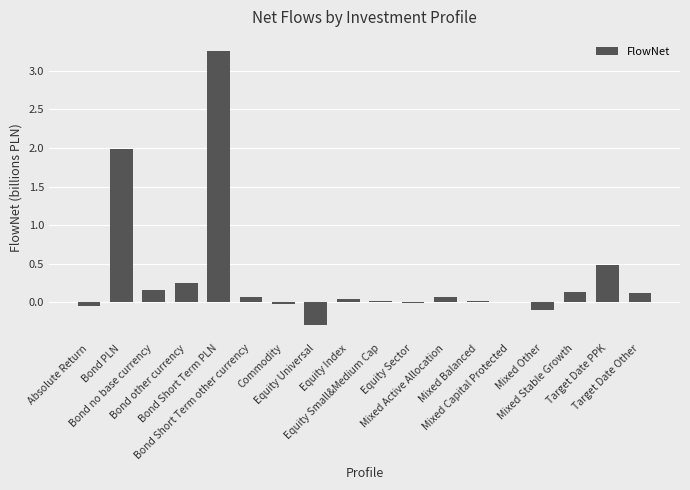

What is the greatest value displayed?

3.3